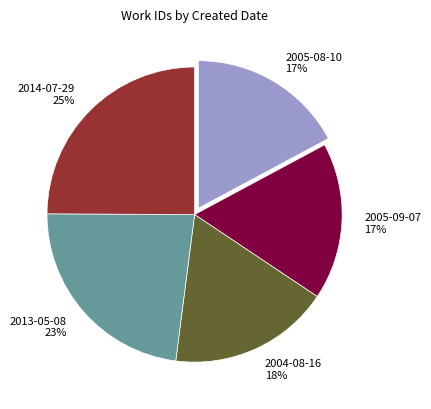

What is the largest slice in the pie chart?

2014-07-29